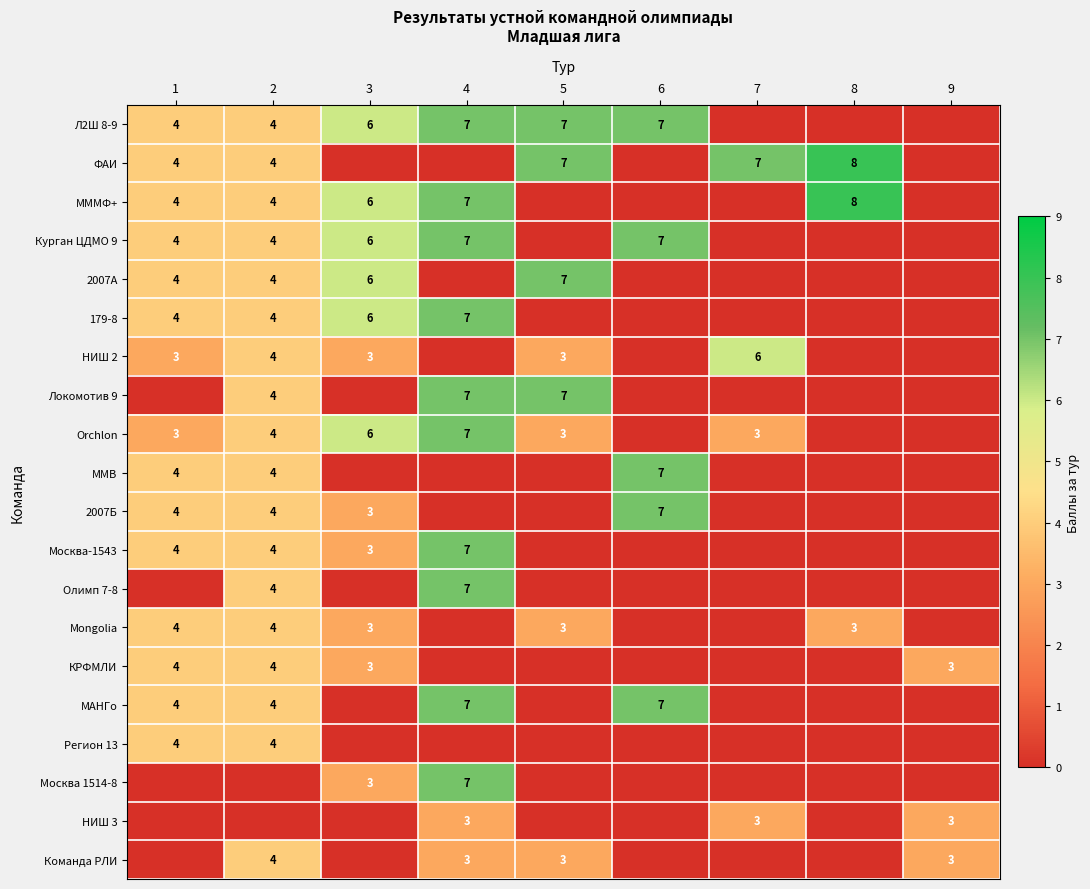

True or false: Mongolia has a value of 3 at 3.

True